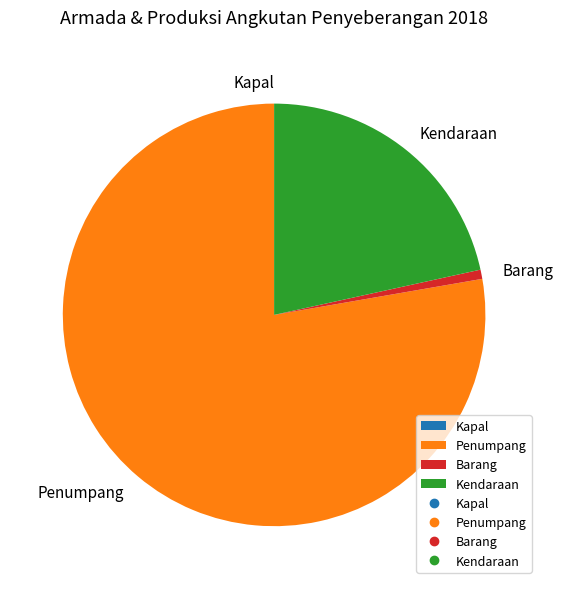

Which category has the biggest portion of the pie?

Penumpang